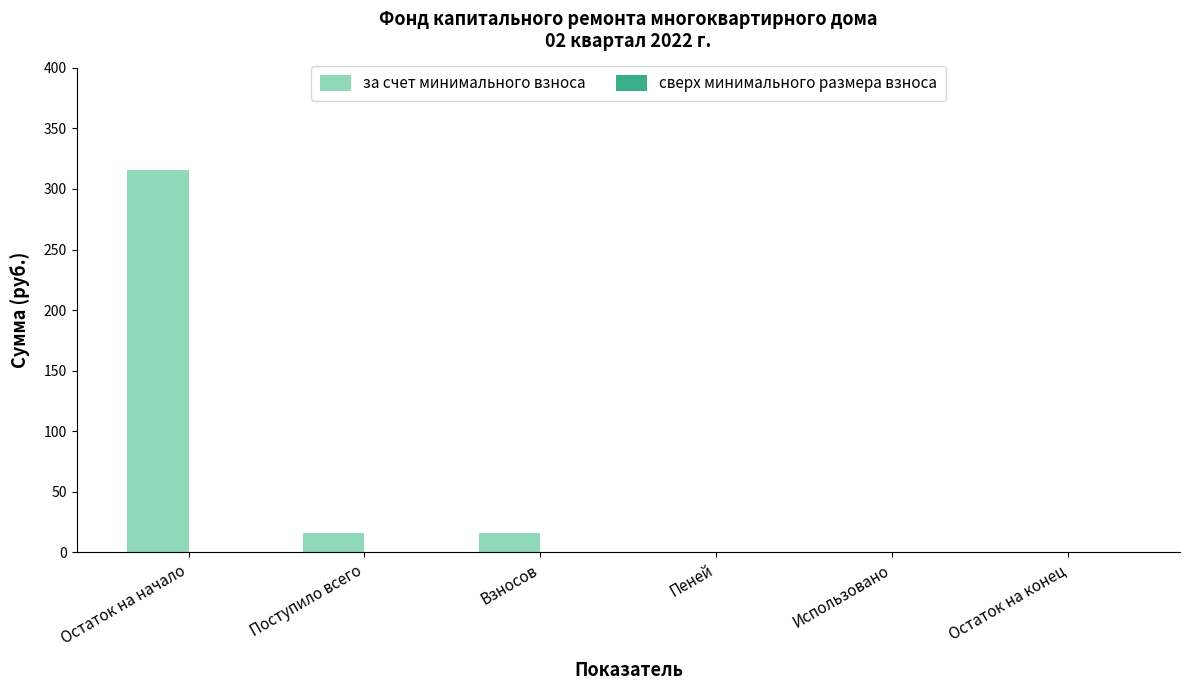

The value at Остаток на начало is 315.3. True or false?

True